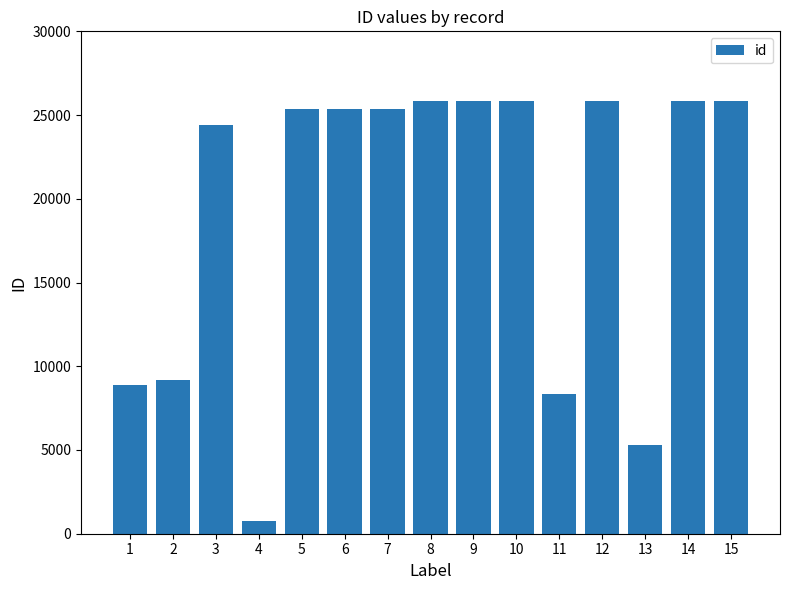

Does the chart contain any negative values?

No